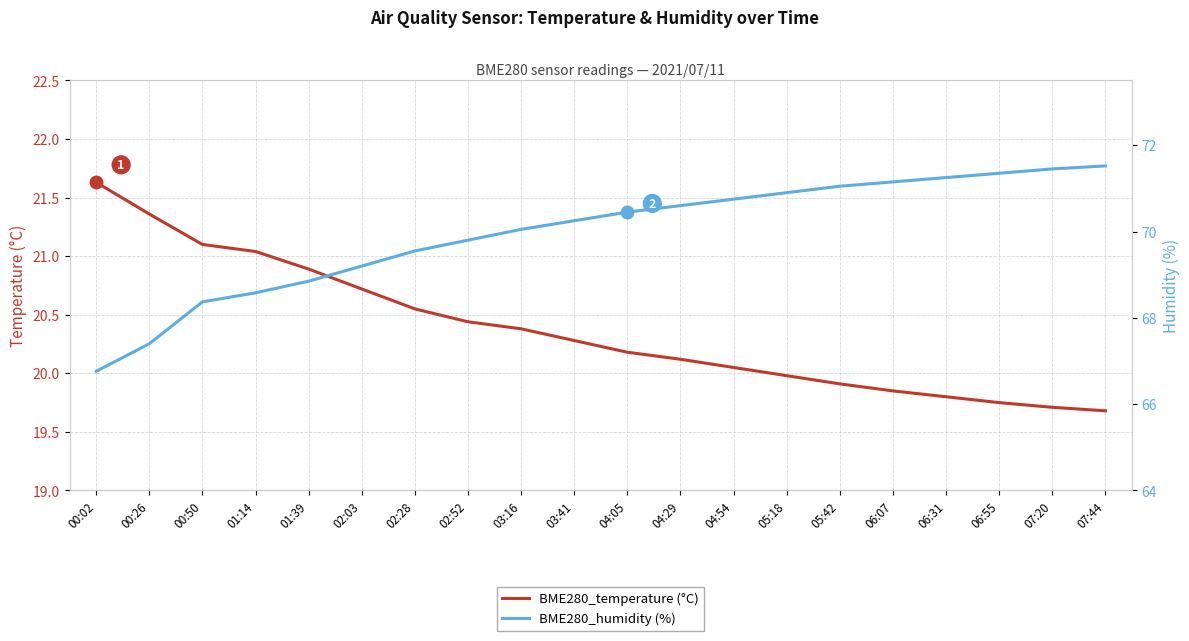

What is the label of the 8th point from the left?

02:52